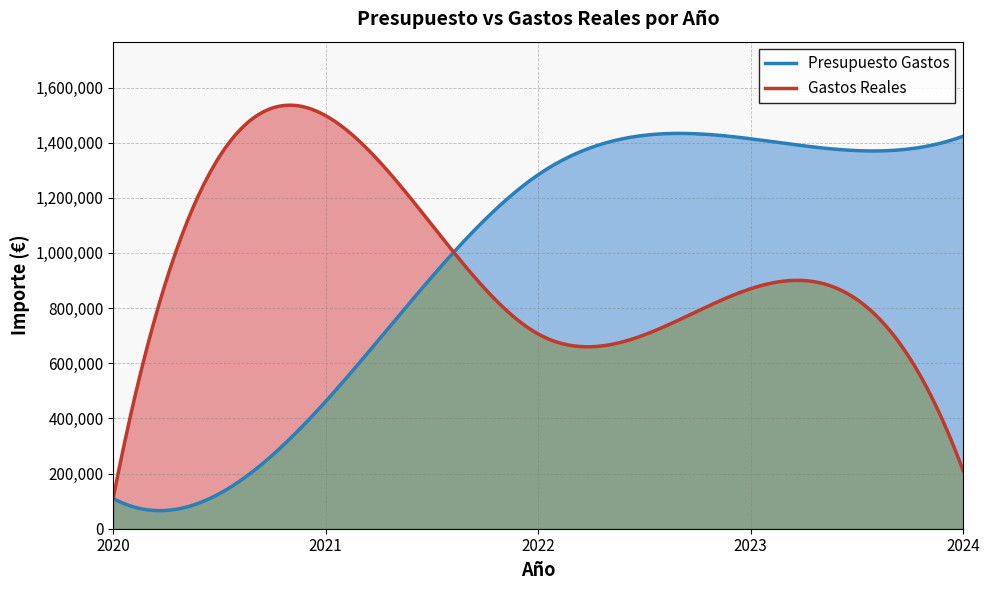

How many intersections are there between Gastos Reales and Presupuesto Gastos?

1